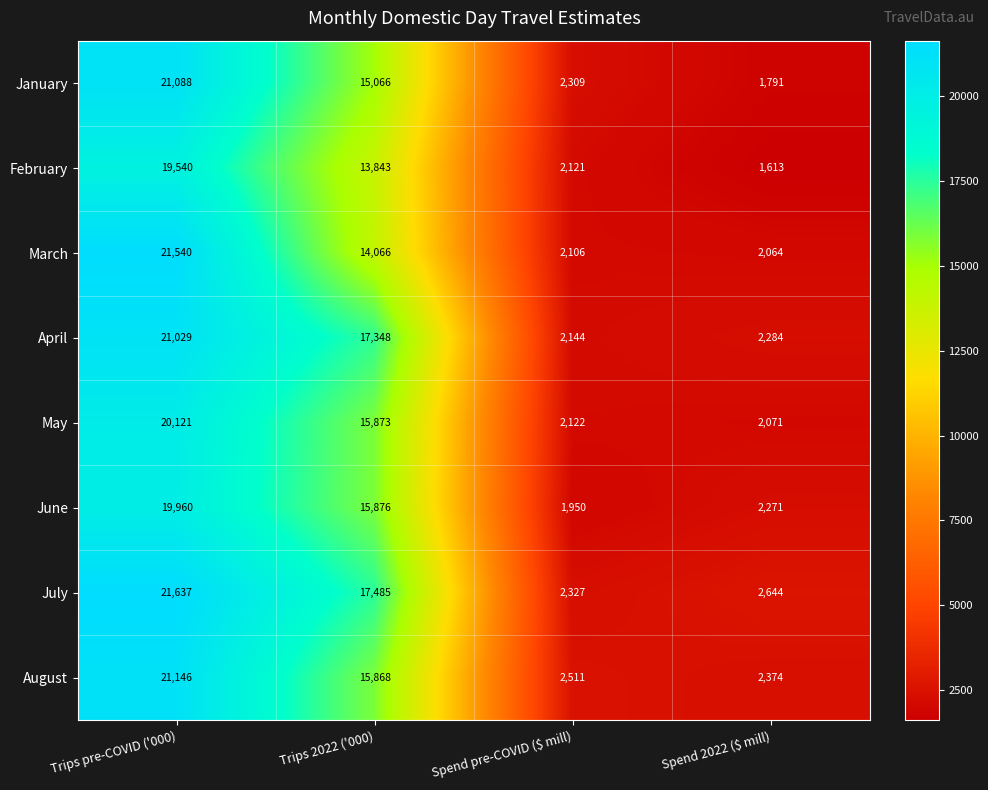

Is the value of April at Trips pre-COVID ('000) greater than the value of March at Trips pre-COVID ('000)?

No